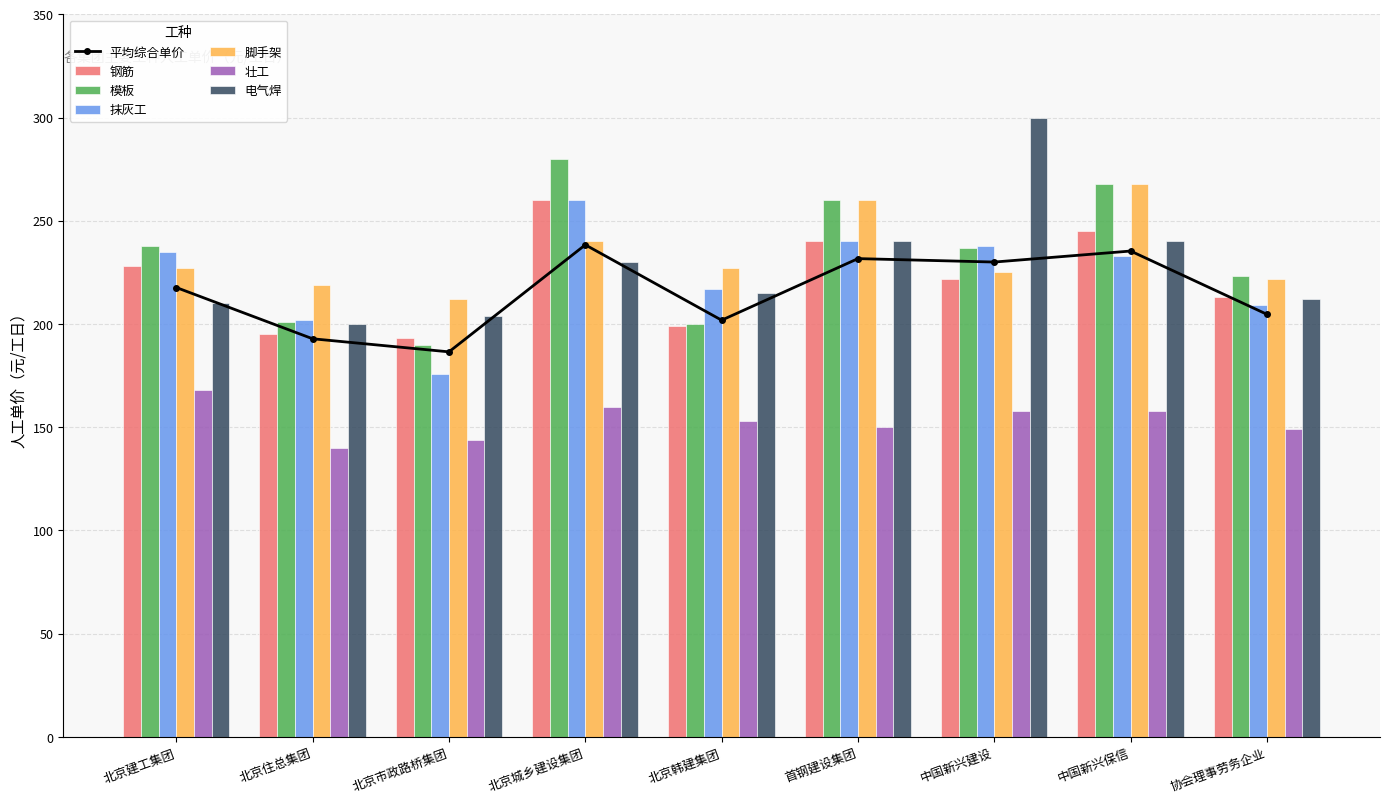

Between 北京韩建集团 and 协会理事劳务企业, which is larger?

协会理事劳务企业